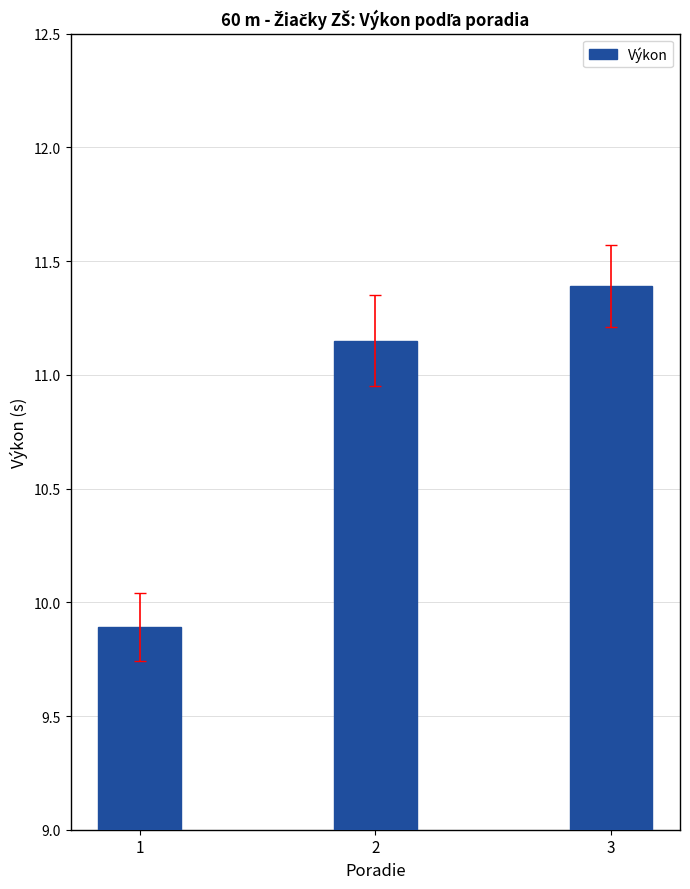

What is the average value?

10.8